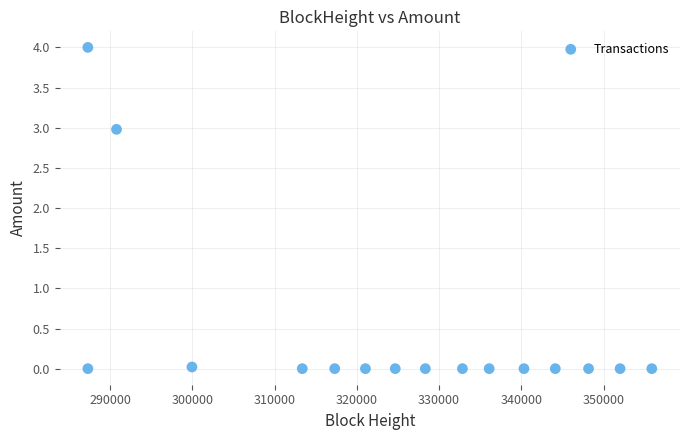

What is the range of Y values (max minus min)?

4.0